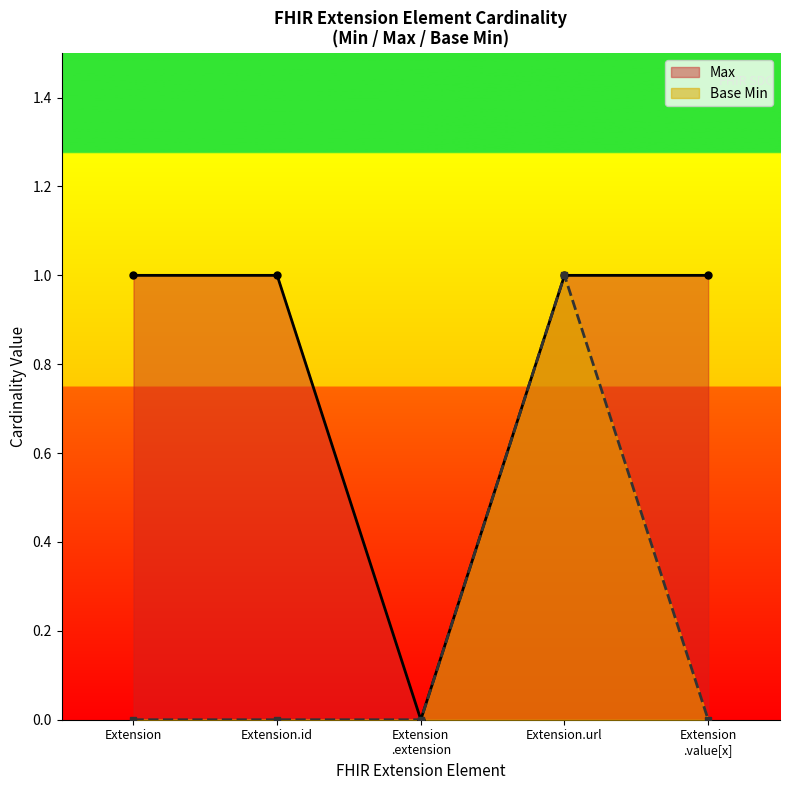

Reading left to right, what are all the values shown in this chart?

Max_line: Extension=1	Extension.id=1	Extension
.extension=0	Extension.url=1	Extension
.value[x]=1
Base Min_line: Extension=0	Extension.id=0	Extension
.extension=0	Extension.url=1	Extension
.value[x]=0